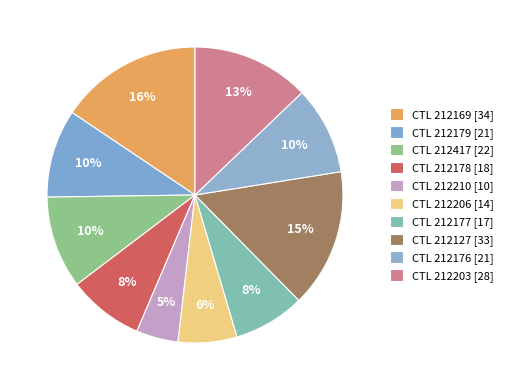

Which category has the smallest portion of the pie?

212210